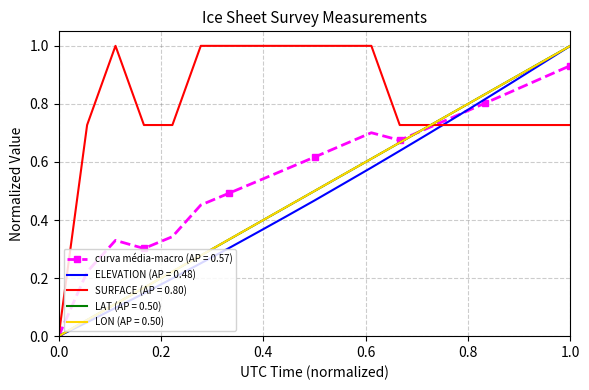

Which series has the largest total across all categories?

SURFACE (AP = 0.80)